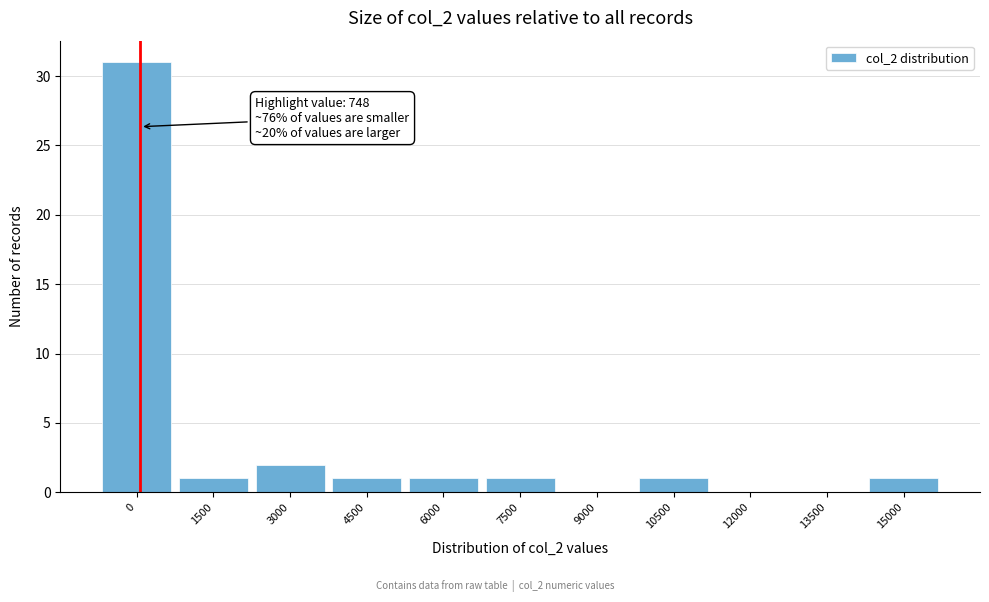

Reading right to left, extract all data points from this chart.

15000=1	13500=0	12000=0	10500=1	9000=0	7500=1	6000=1	4500=1	3000=2	1500=1	0=31